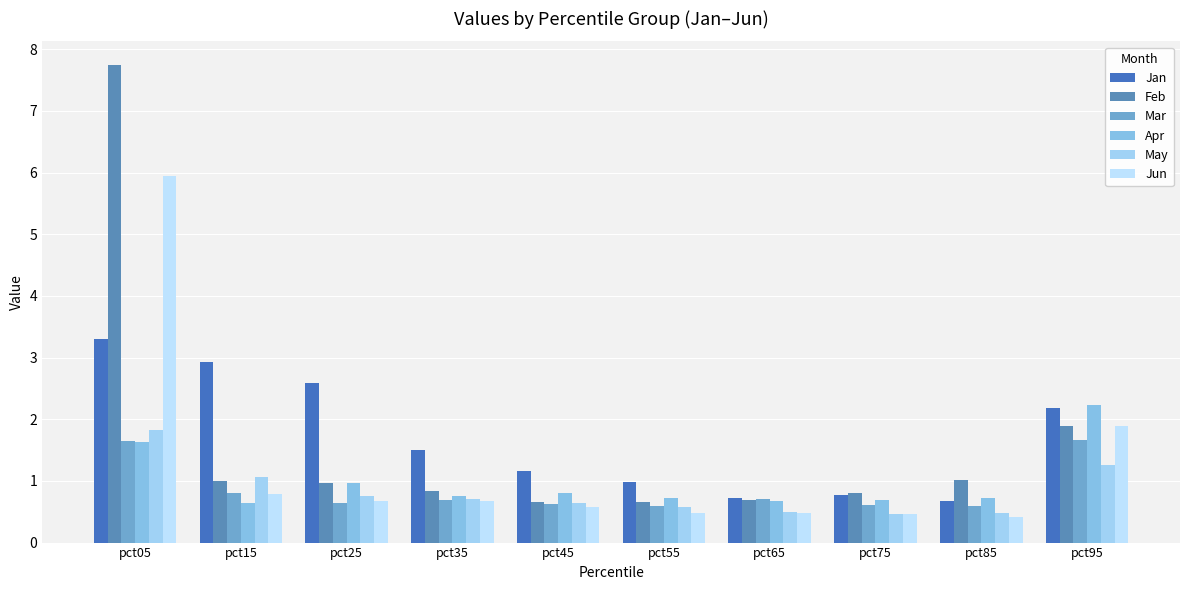

At which label does Jun reach its minimum?

pct85